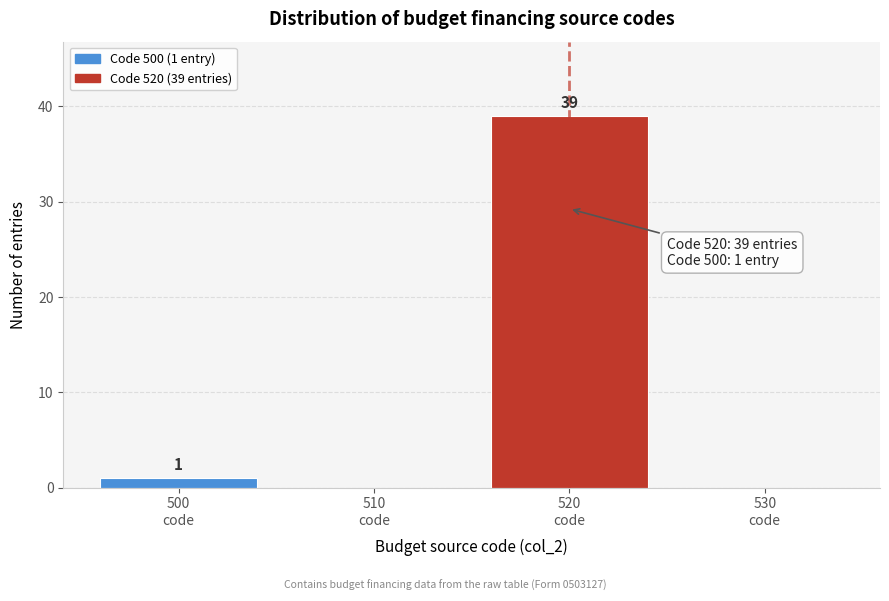

What is the greatest value displayed?

39